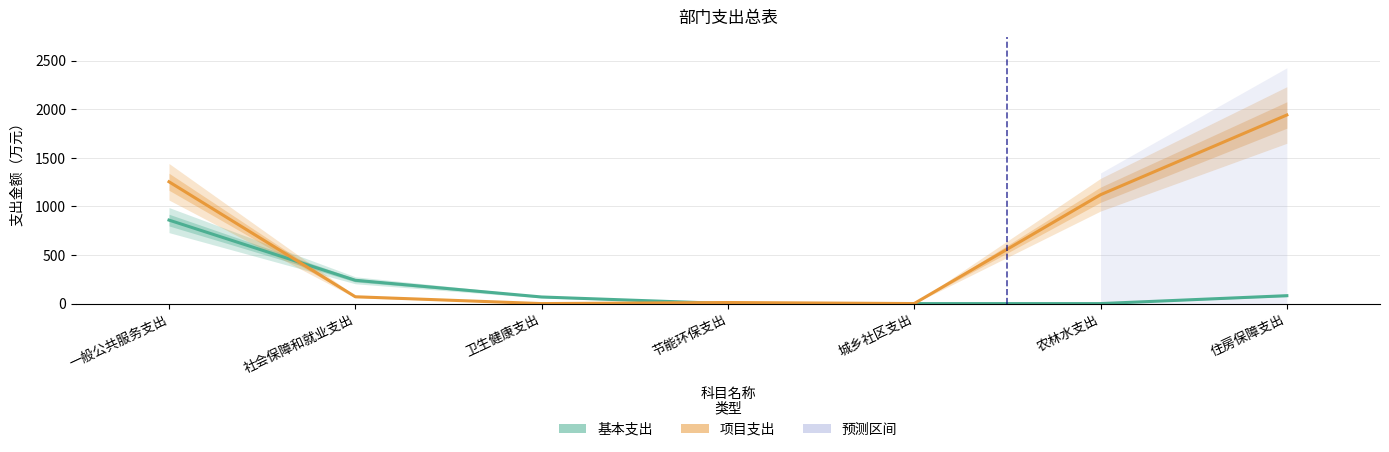

The 基本支出 series shows 0.0 at 农林水支出. True or false?

True